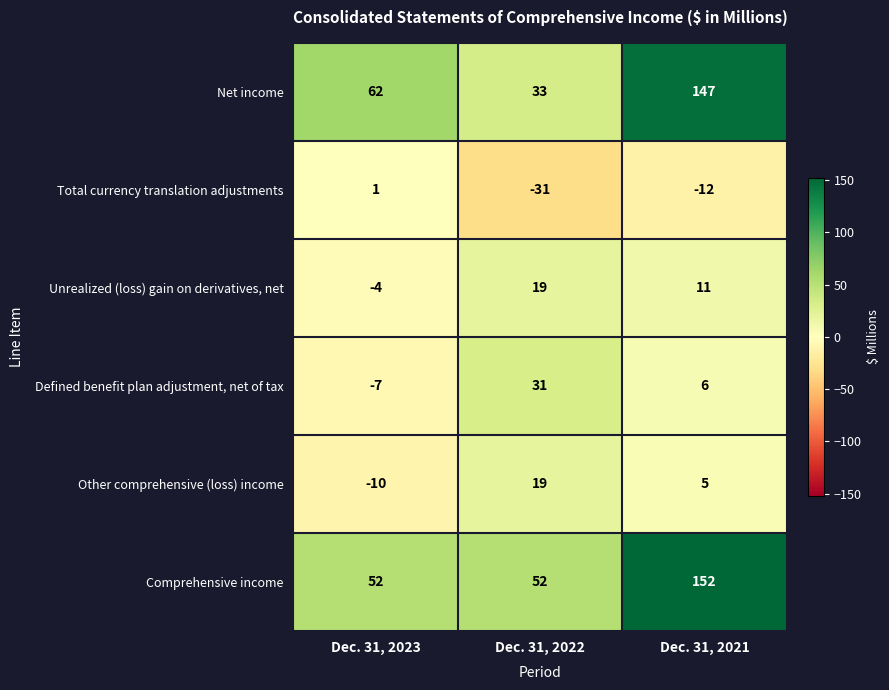

Which series has the largest total across all categories?

Comprehensive income